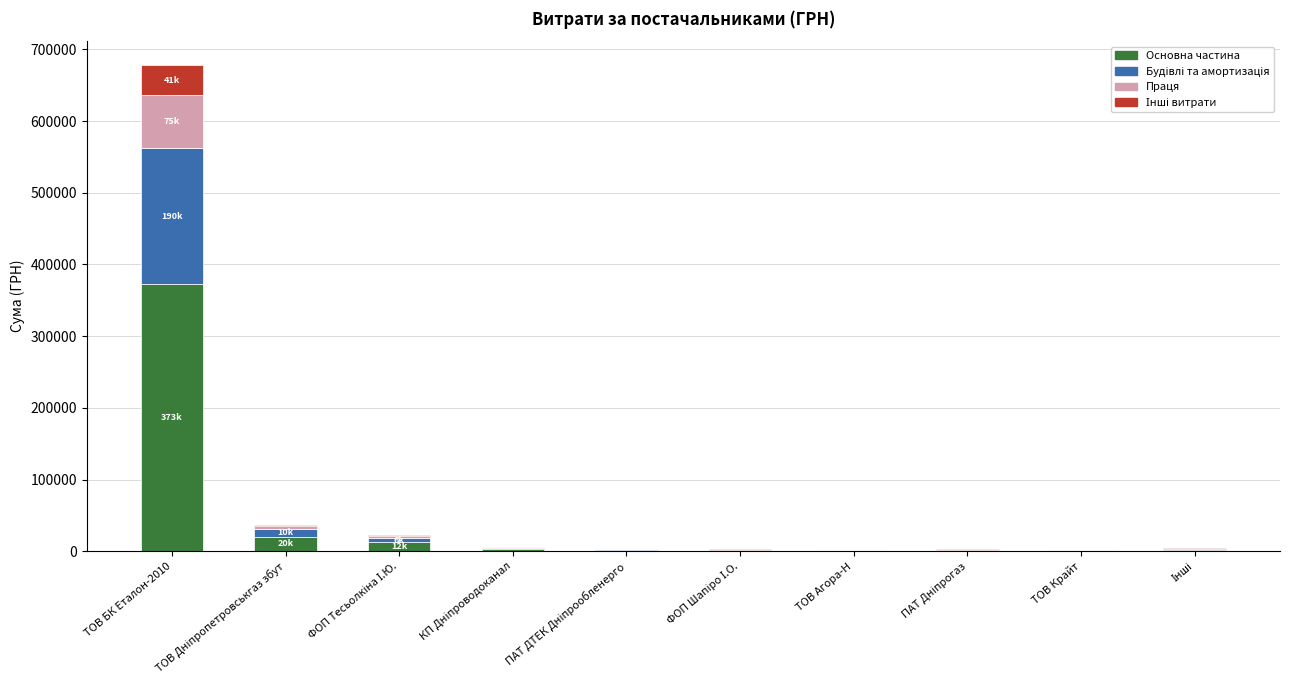

What is the highest value of the Основна частина series?

372621.3